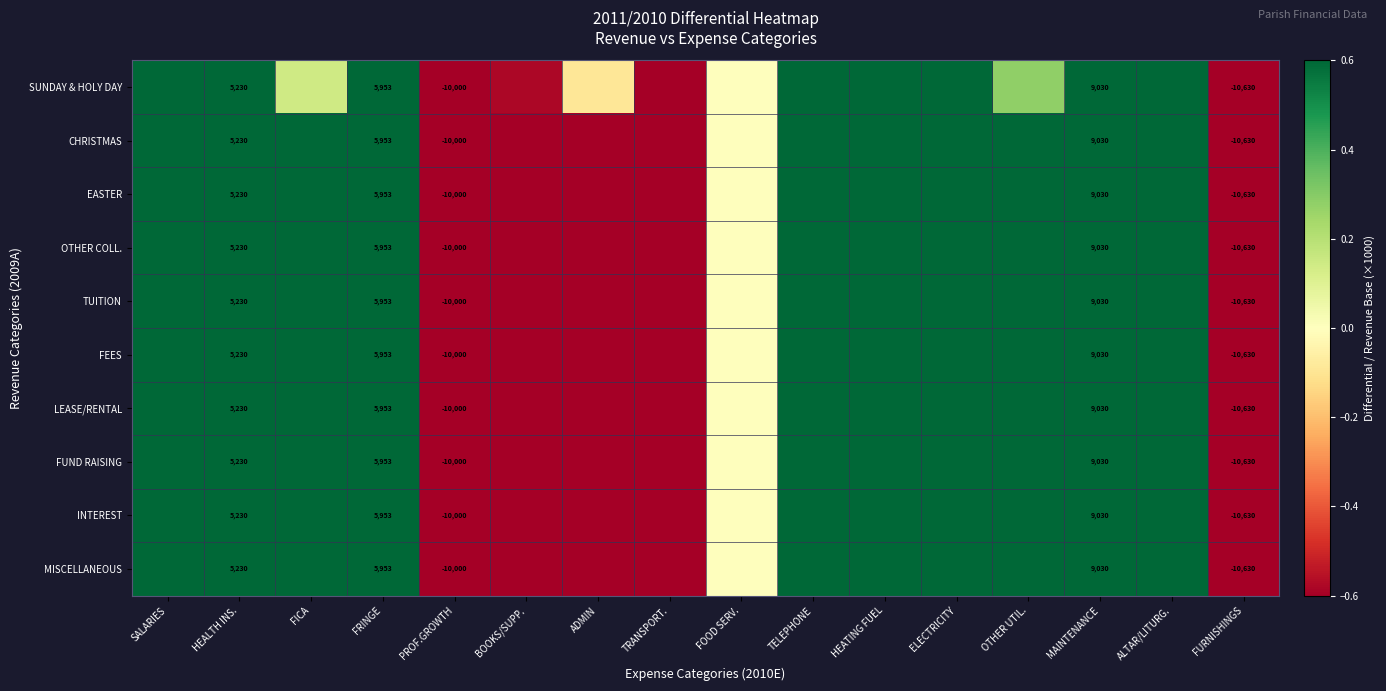

Is the value of FUND RAISING at FRINGE greater than the value of TUITION at PROF.GROWTH?

Yes